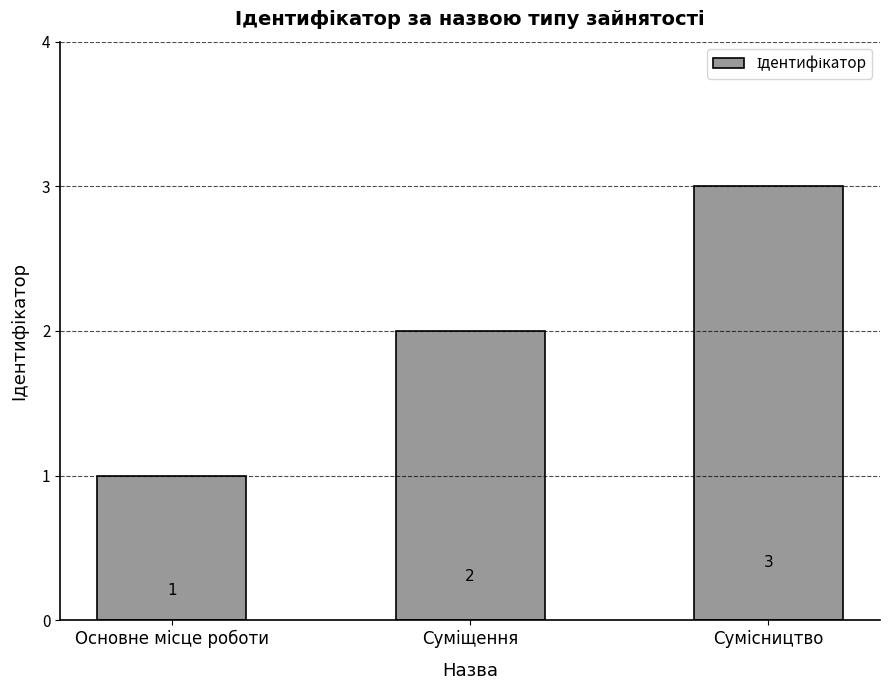

How many values are below 2?

1